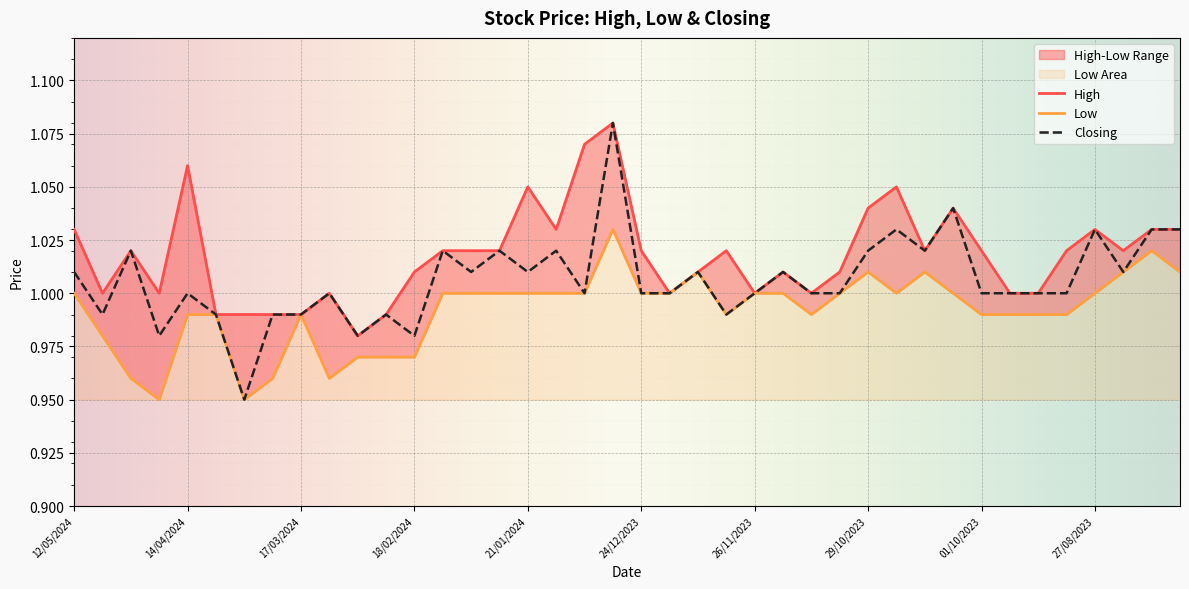

What is the sum of all Closing values?

40.2